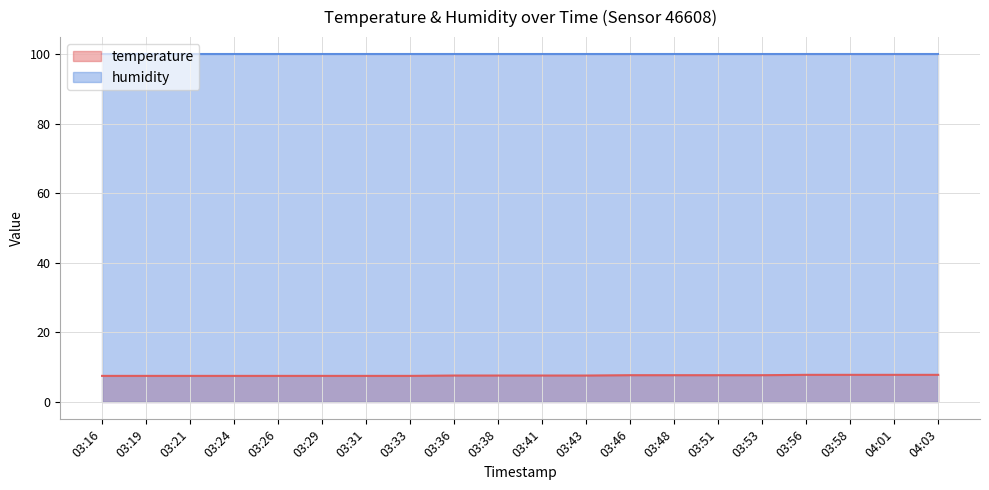

What is the sum of all values?

152.4